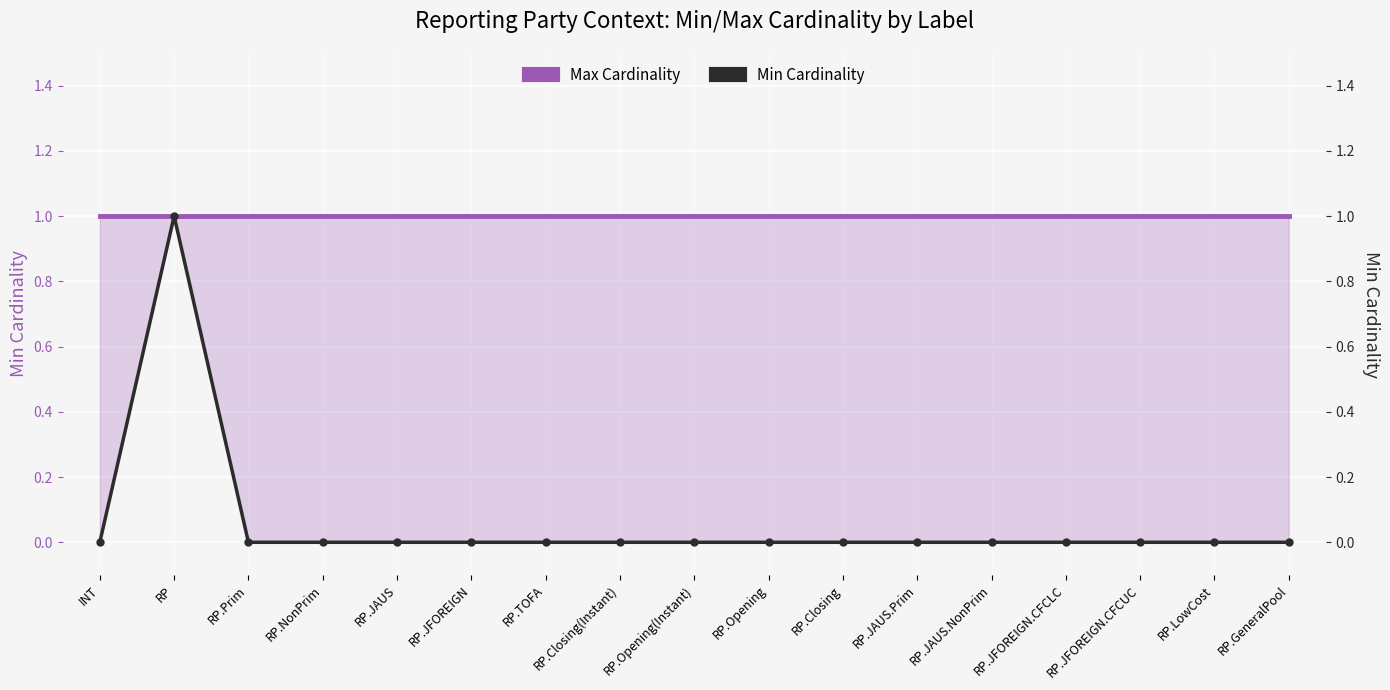

What is the label of the 1st point from the right?

RP.GeneralPool